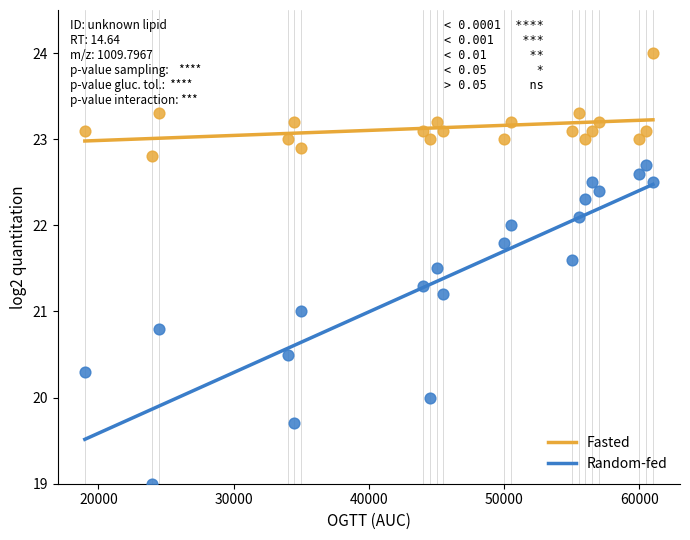

Across all data points, what is the range of Y values (max minus min)?

5.0